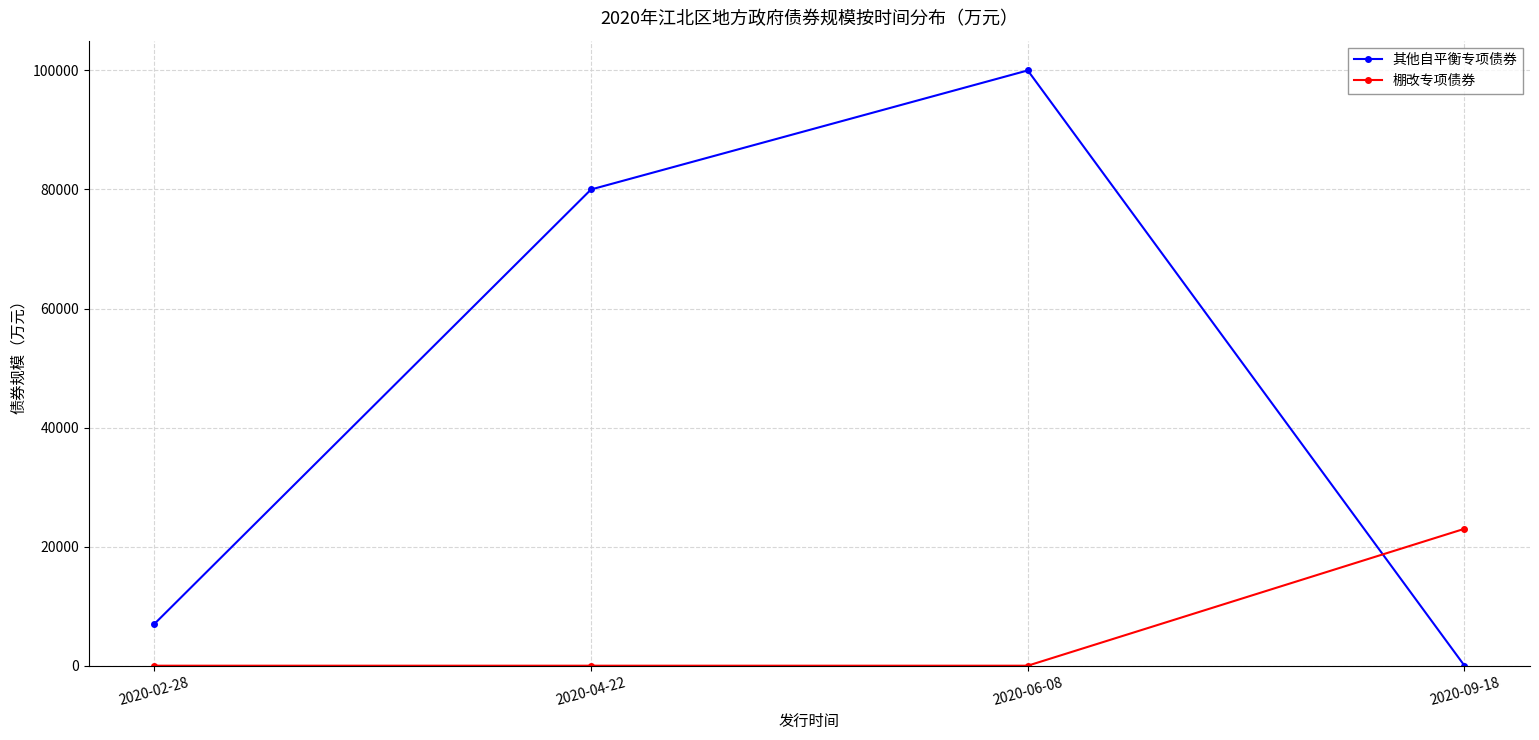

Rank the series by their average value, from lowest to highest.

棚改专项债券, 其他自平衡专项债券